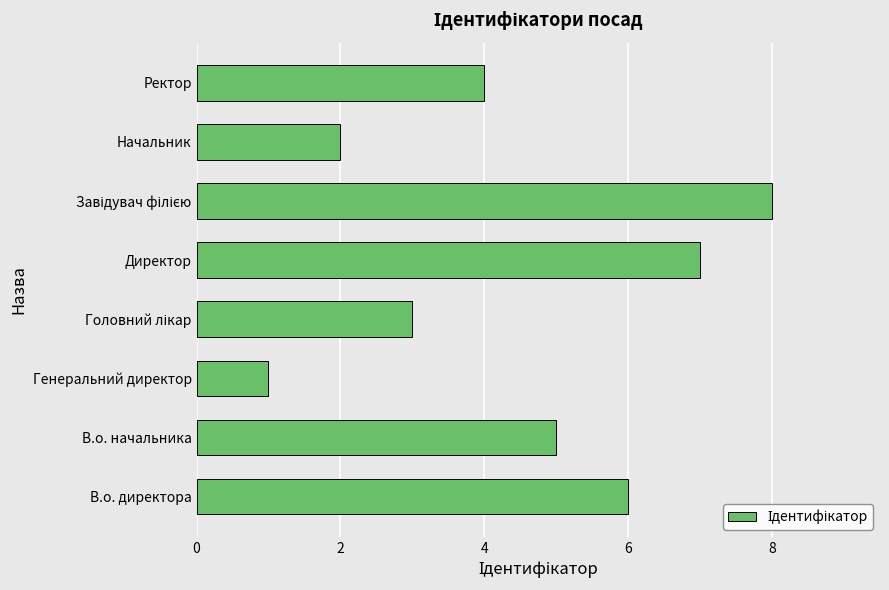

Reading top to bottom, what are all the values shown in this chart?

4	2	8	7	3	1	5	6